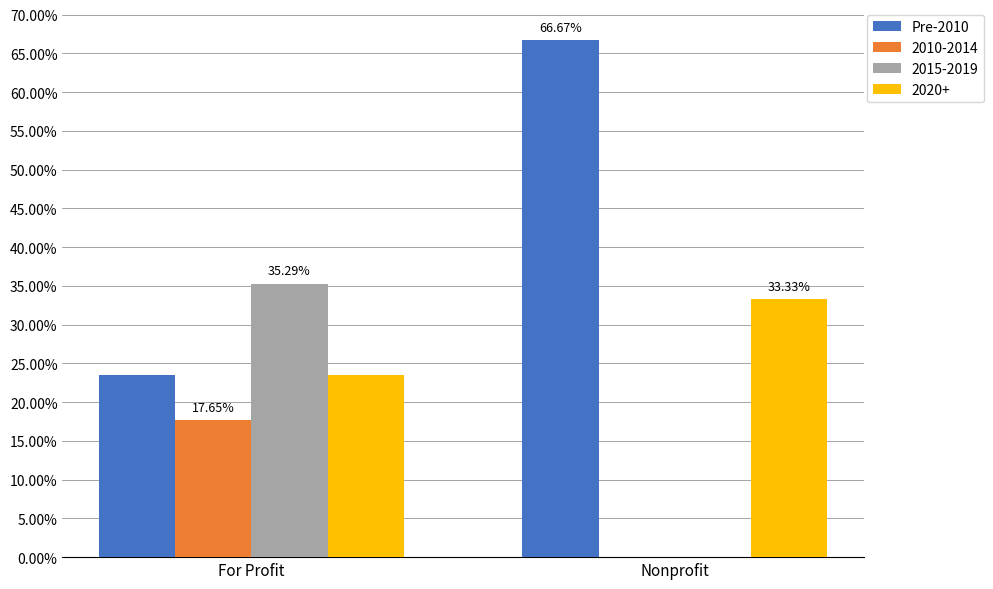

At which label is 2020+ closest to 28?

For Profit